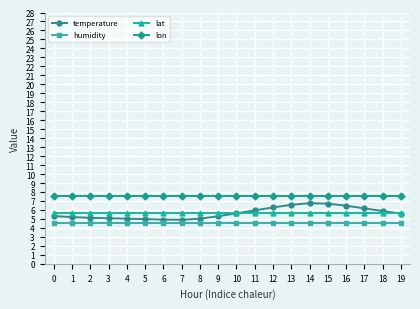

Is it true that lat equals 3.4 at 14?

False